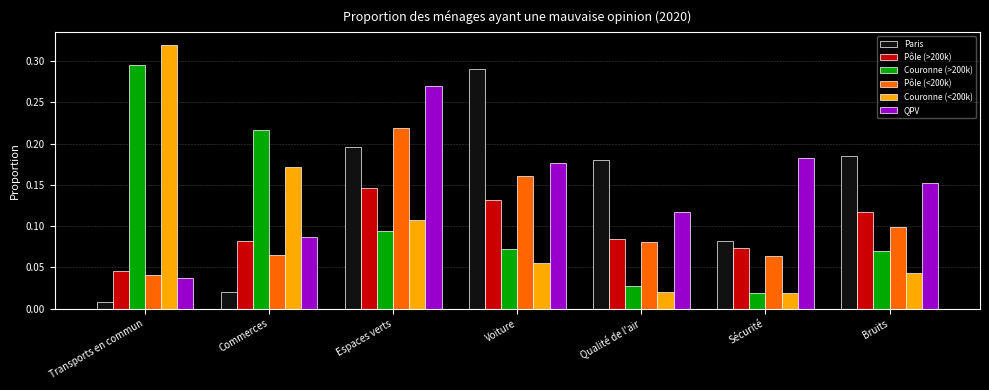

At which label is Pôle (<200k) closest to 0?

Transports en commun